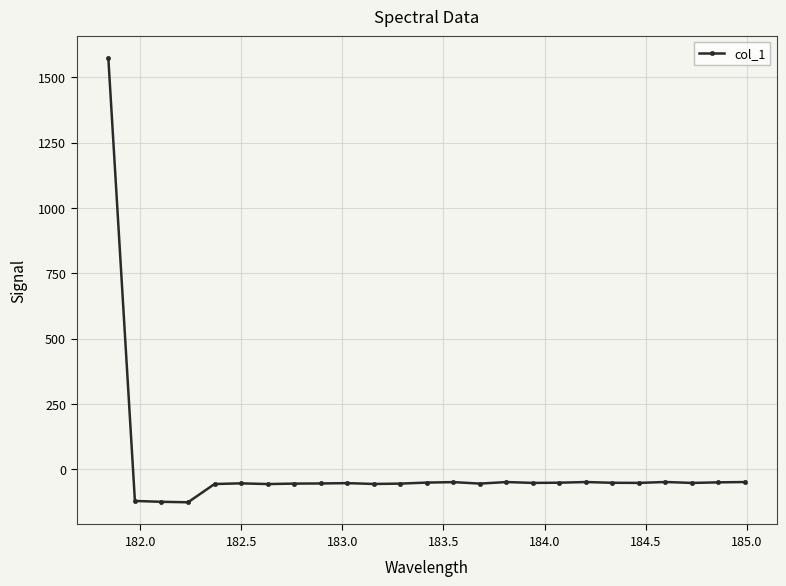

True or false: there are more than 1 points higher than both neighbors.

True